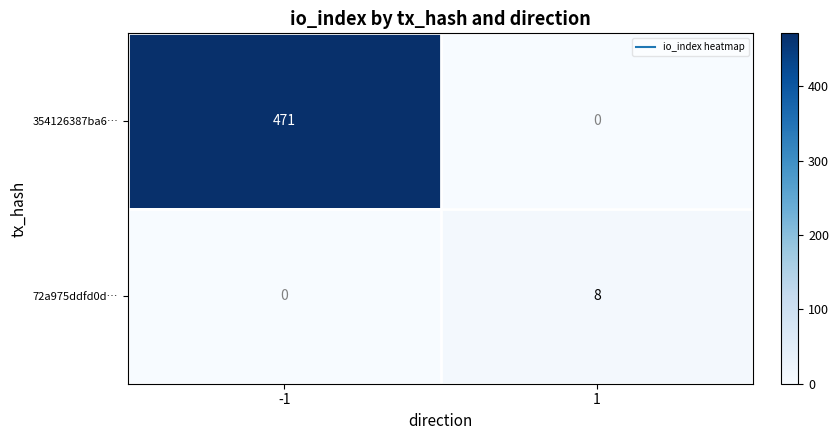

Between -1 and 1, which series saw the biggest shift?

354126387ba6…